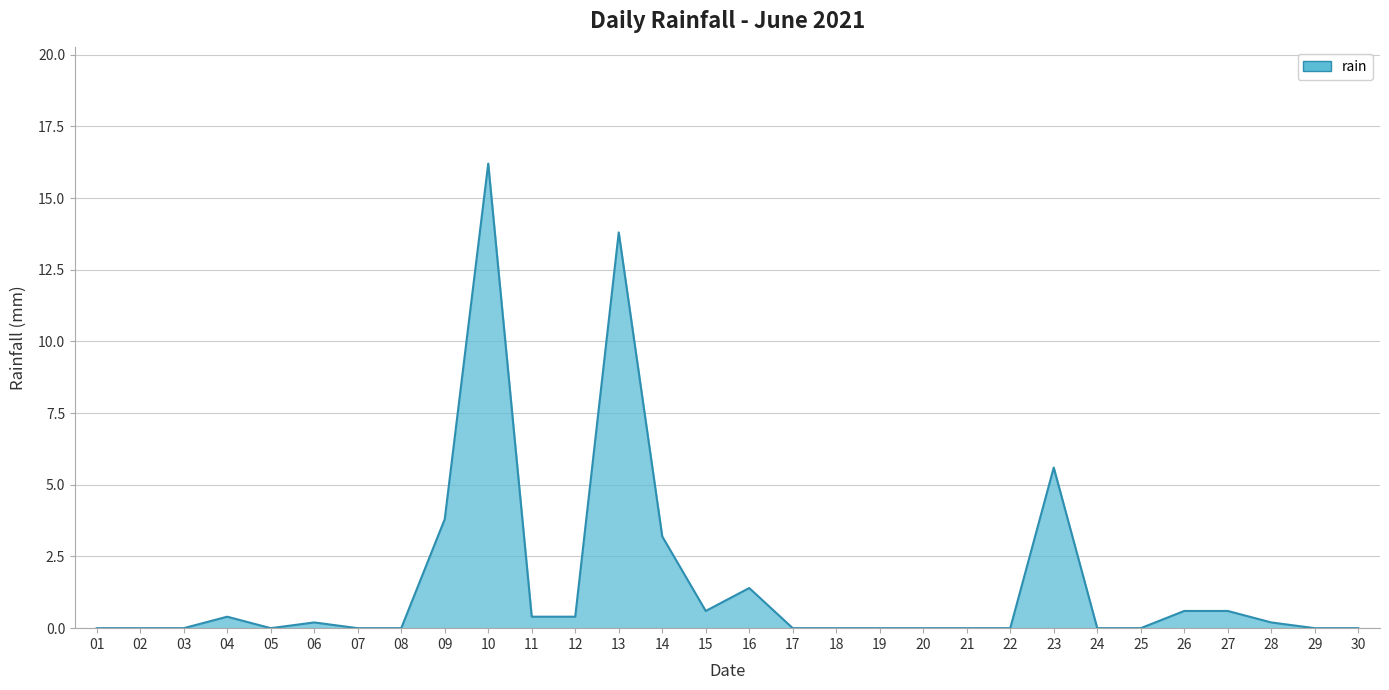

What is the maximum value shown in the chart?

16.2